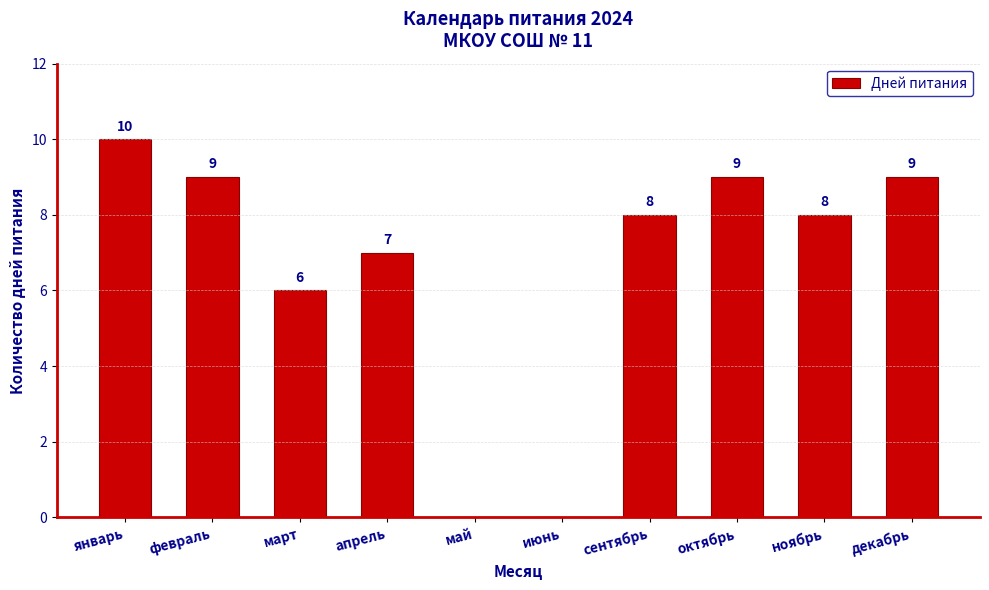

What is the sum of the values at май and апрель?

7